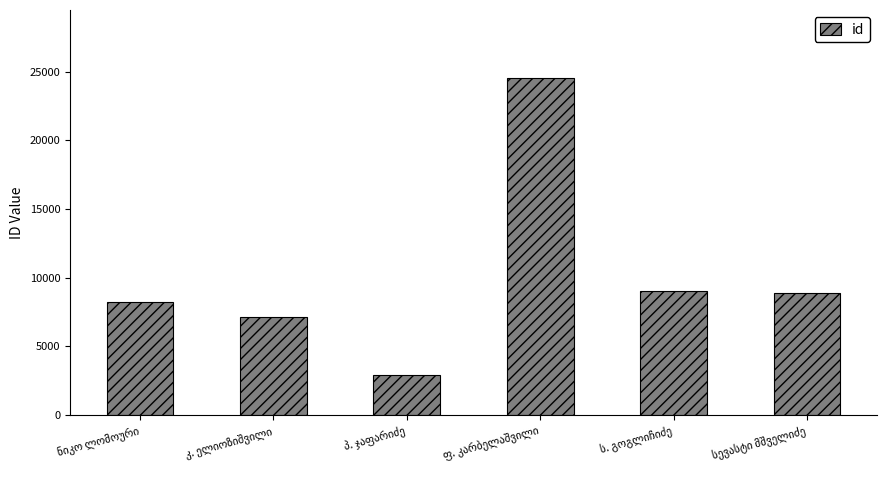

Does the chart contain stacked bars?

No